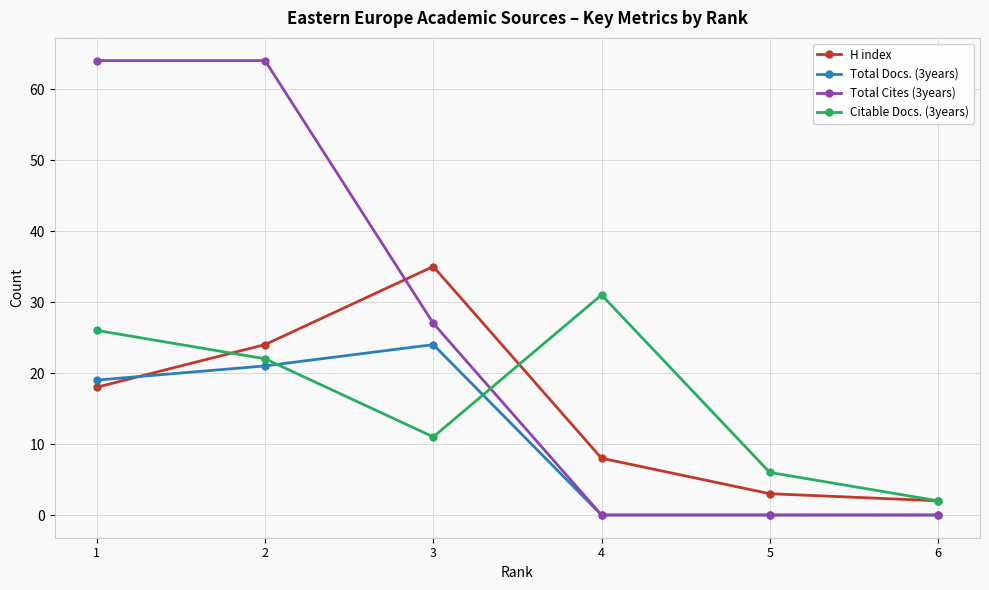

Reading left to right, extract all data points from this chart.

H index: 1=18	2=24	3=35	4=8	5=3	6=2
Total Docs. (3years): 1=19	2=21	3=24	4=0	5=0	6=0
Total Cites (3years): 1=64	2=64	3=27	4=0	5=0	6=0
Citable Docs. (3years): 1=26	2=22	3=11	4=31	5=6	6=2